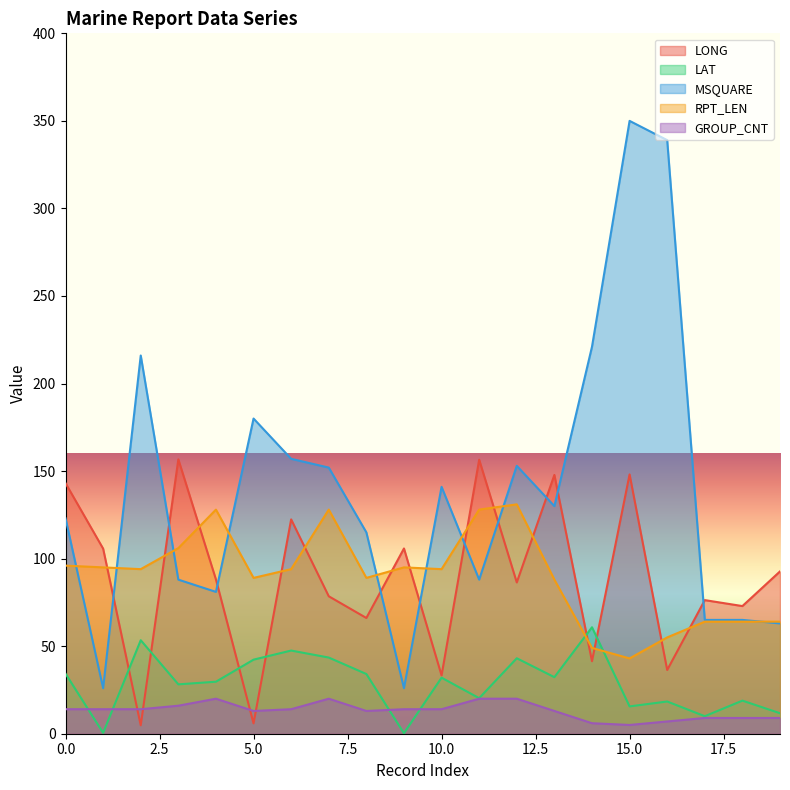

The value of LAT at 16 is 5.4. True or false?

False